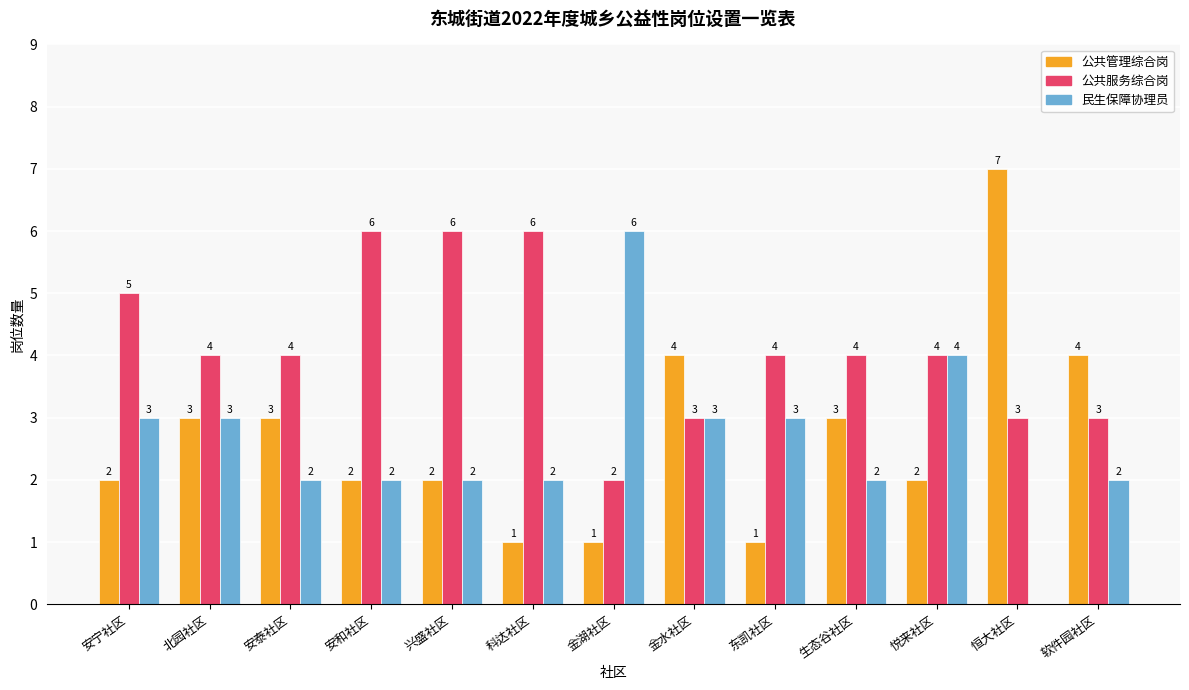

At which category does the chart reach its peak across all series?

恒大社区